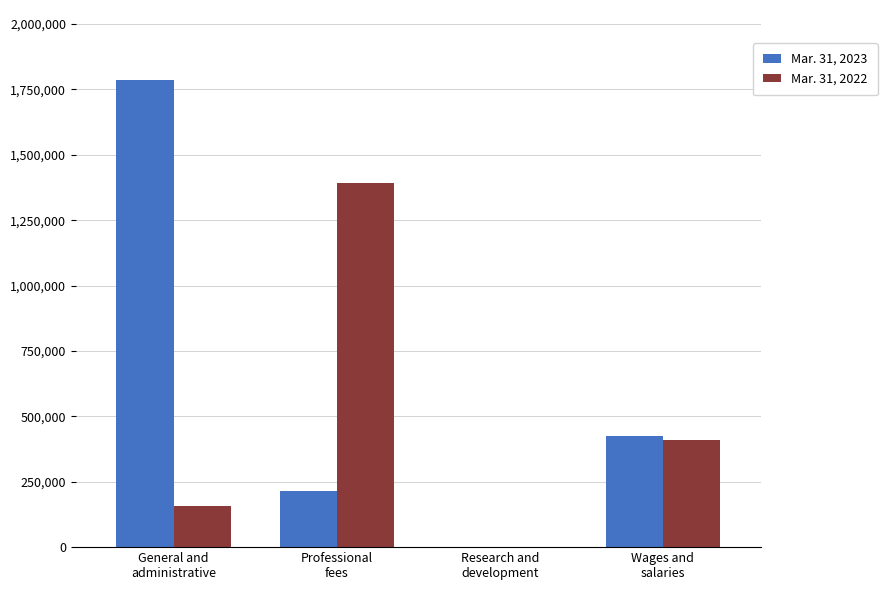

How many categories are shown in the chart?

4